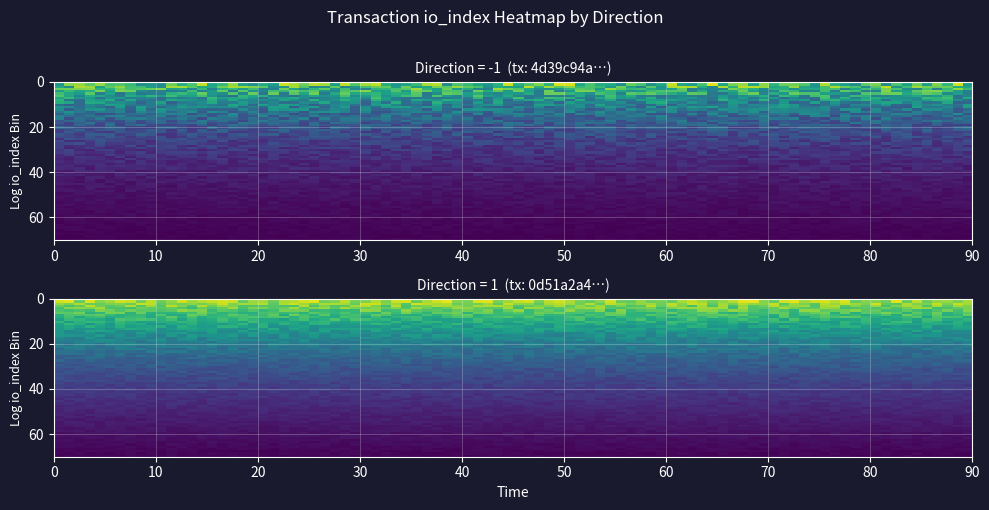

What is the sum of the 4d39c94a39c183ac3315dc3db4b1e17dc792f37 values at 1 and -1?

297